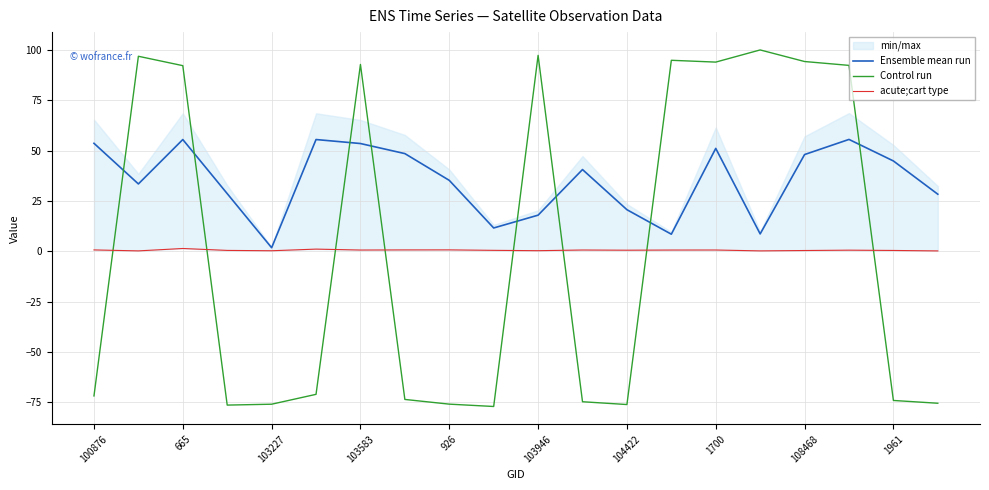

What is the highest value of the Ensemble mean run series?

55.6